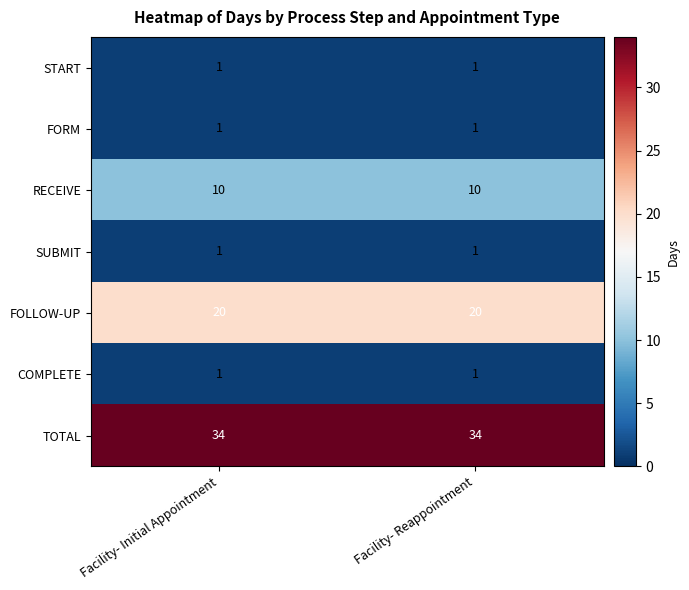

What is the highest value of the FOLLOW-UP series?

20